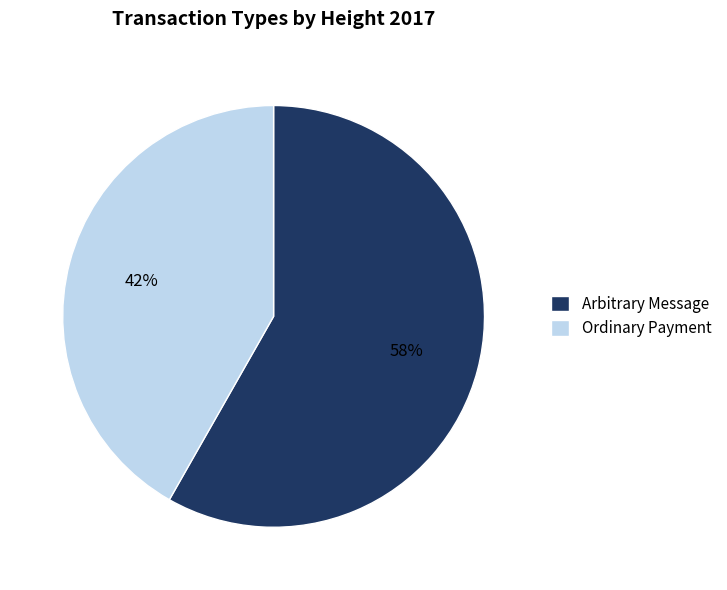

To the nearest percent, what portion does Arbitrary Message represent?

58%